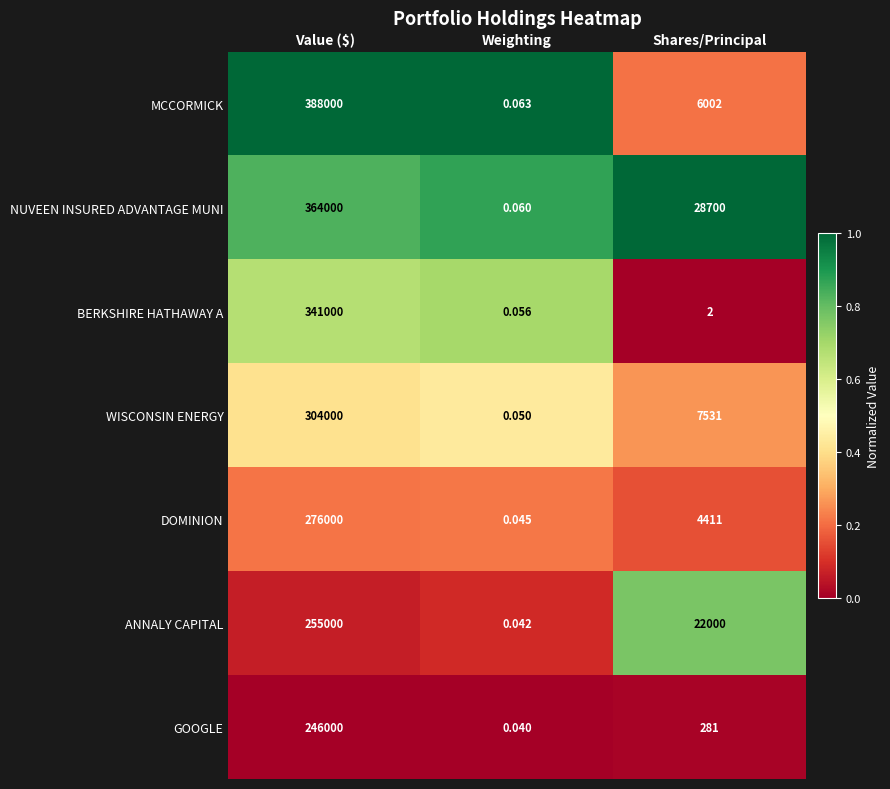

Rank the series at Shares/Principal from lowest to highest value.

BERKSHIRE HATHAWAY A, GOOGLE, DOMINION, MCCORMICK, WISCONSIN ENERGY, ANNALY CAPITAL, NUVEEN INSURED ADVANTAGE MUNI